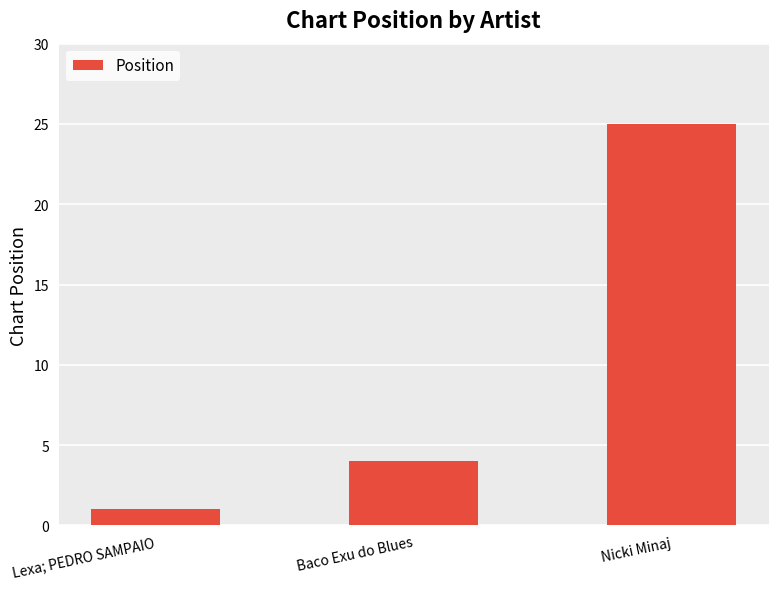

What is the average value?

10